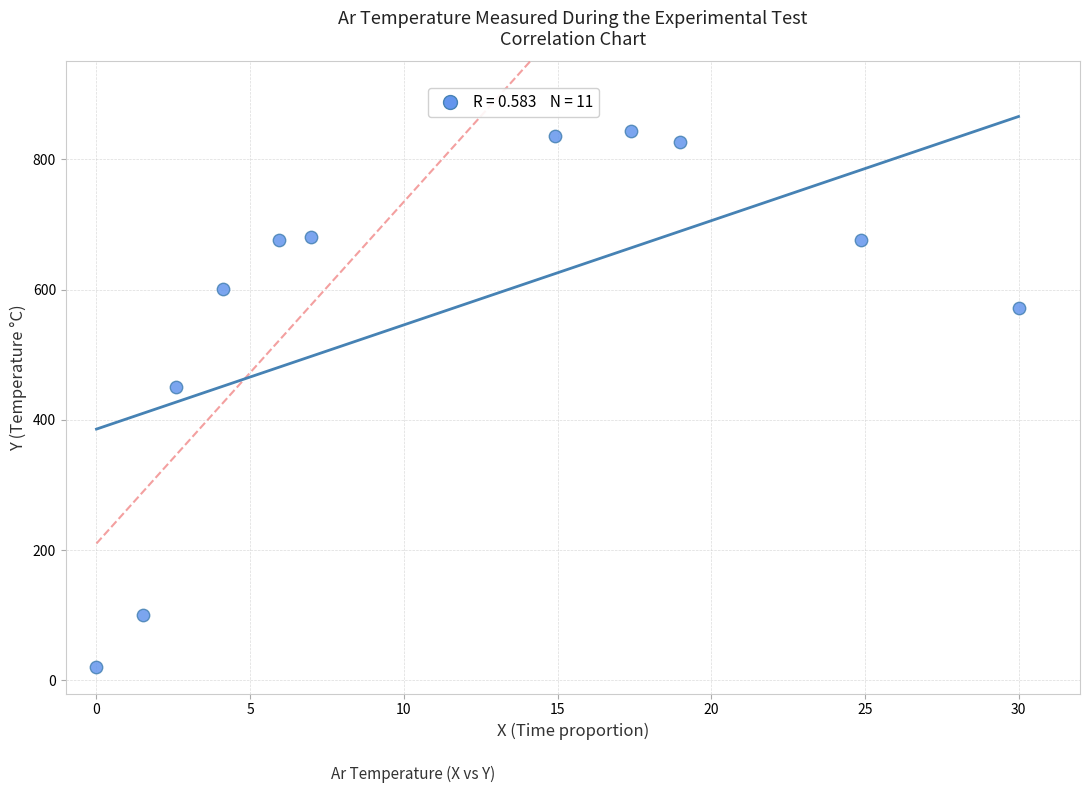

What Y value in the scatter plot is closest to 431?

449.6